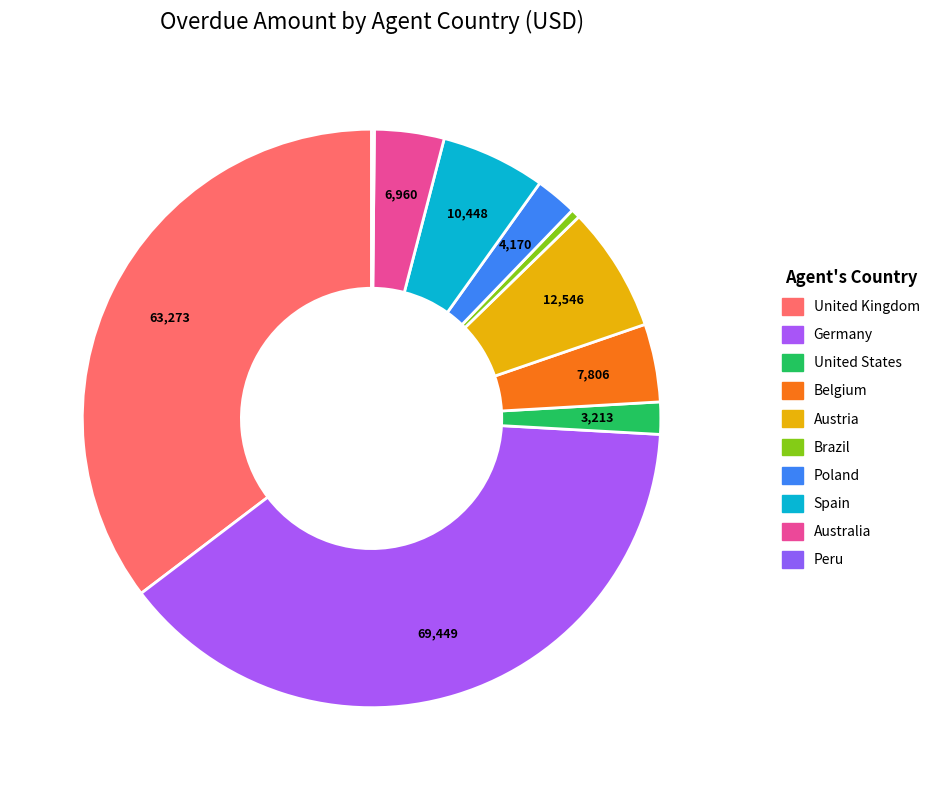

Which slice is the smallest?

Peru